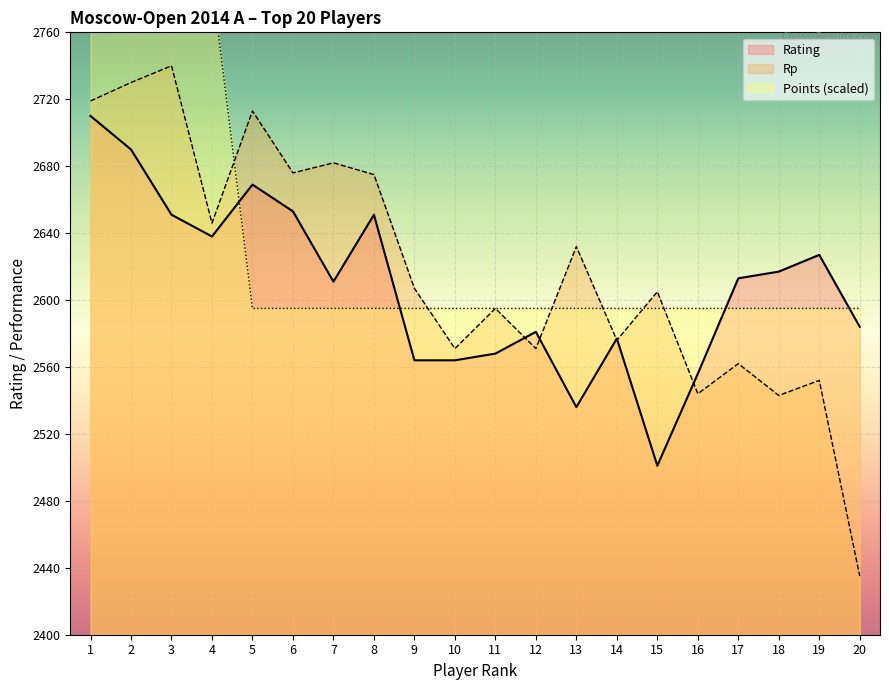

What is the average value of the Rating series?

2608